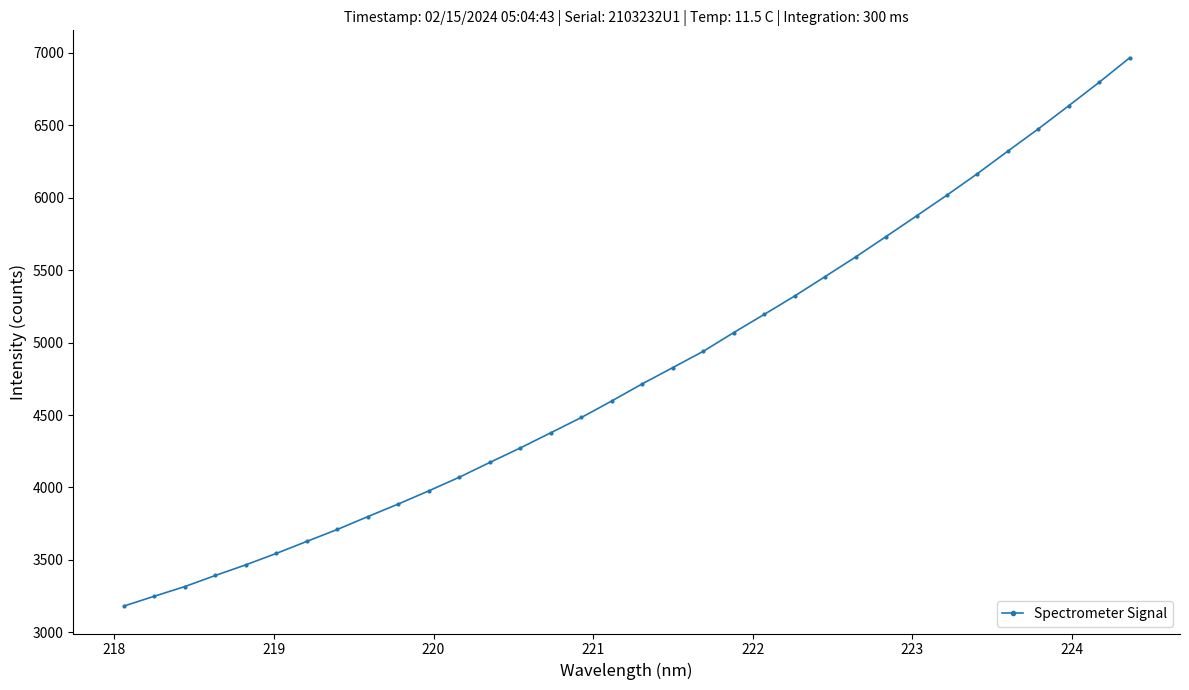

What is the greatest value displayed?

6966.1